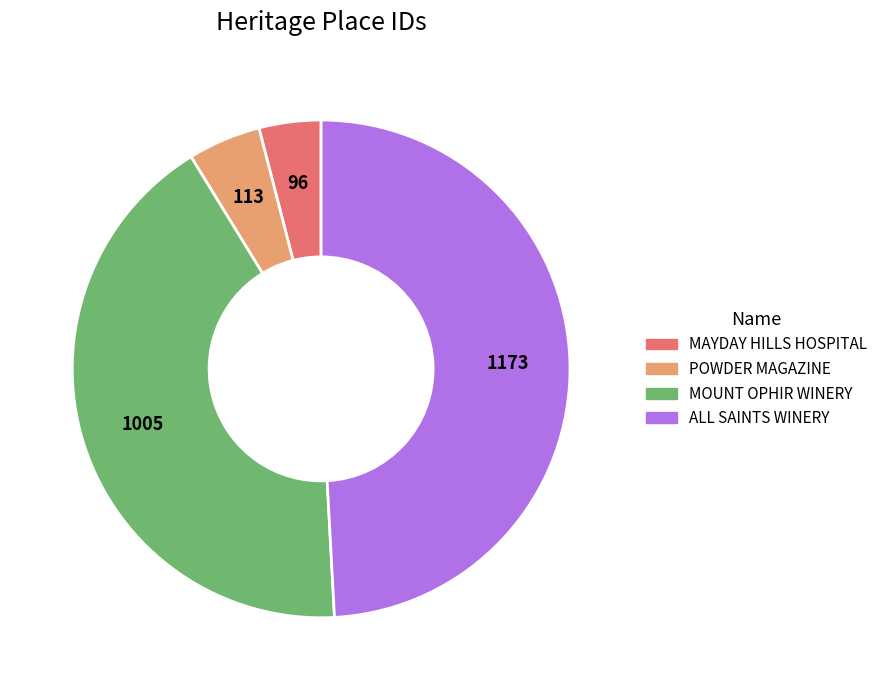

Is it true that ALL SAINTS WINERY is 49% of the pie?

True